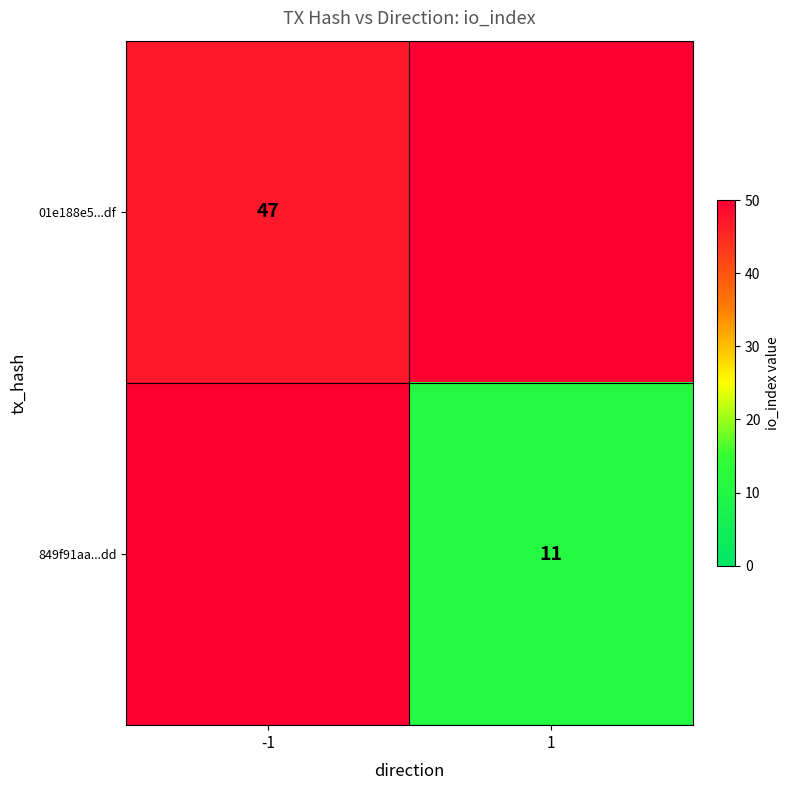

The 01e188e5...df series shows 47 at -1. True or false?

True